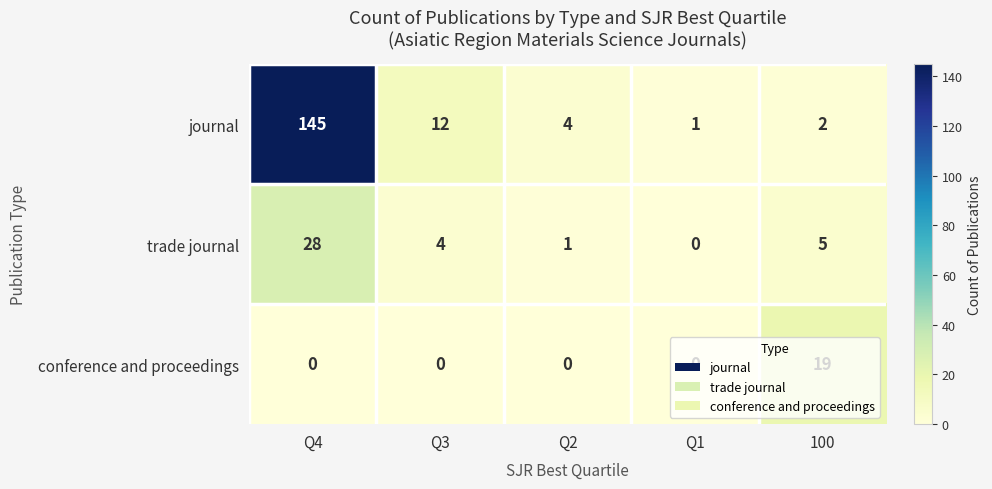

The value of journal at 100 is 1. True or false?

False